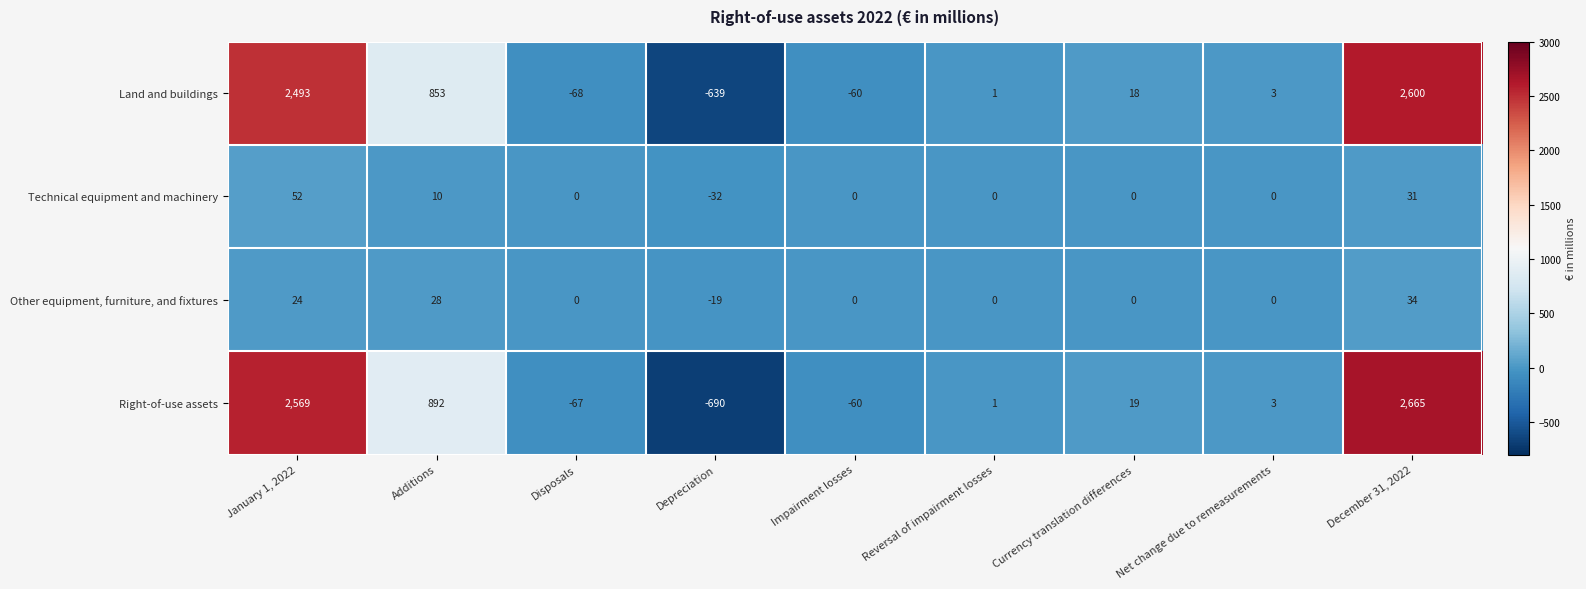

List the series in order of their peak value, lowest first.

Other equipment, furniture, and fixtures, Technical equipment and machinery, Land and buildings, Right-of-use assets